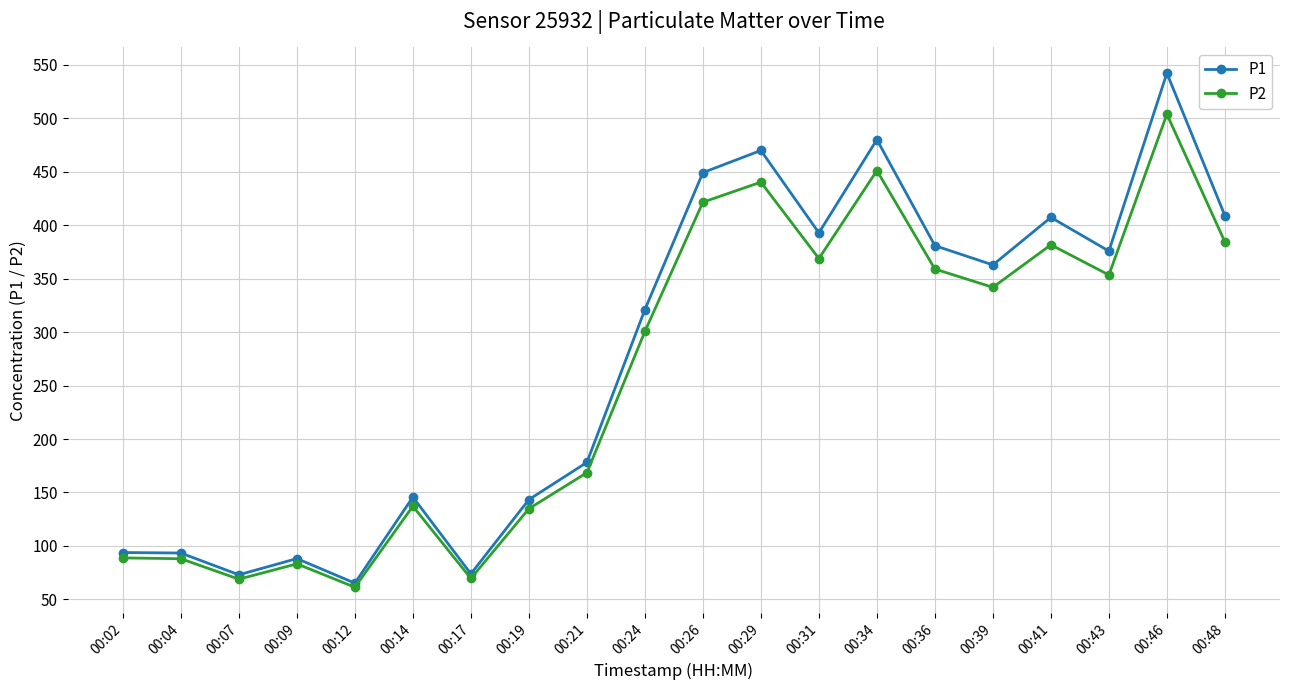

Is it true that P2 equals 384.2 at 00:48?

True